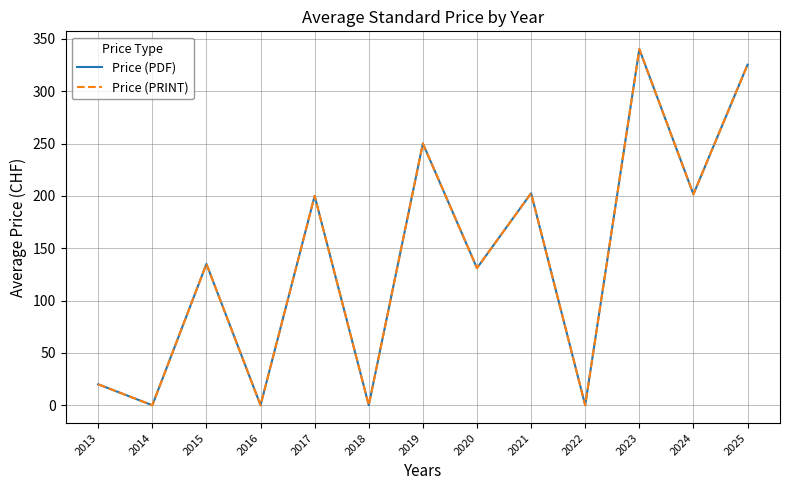

At how many categories does at least one series exceed 280?

2